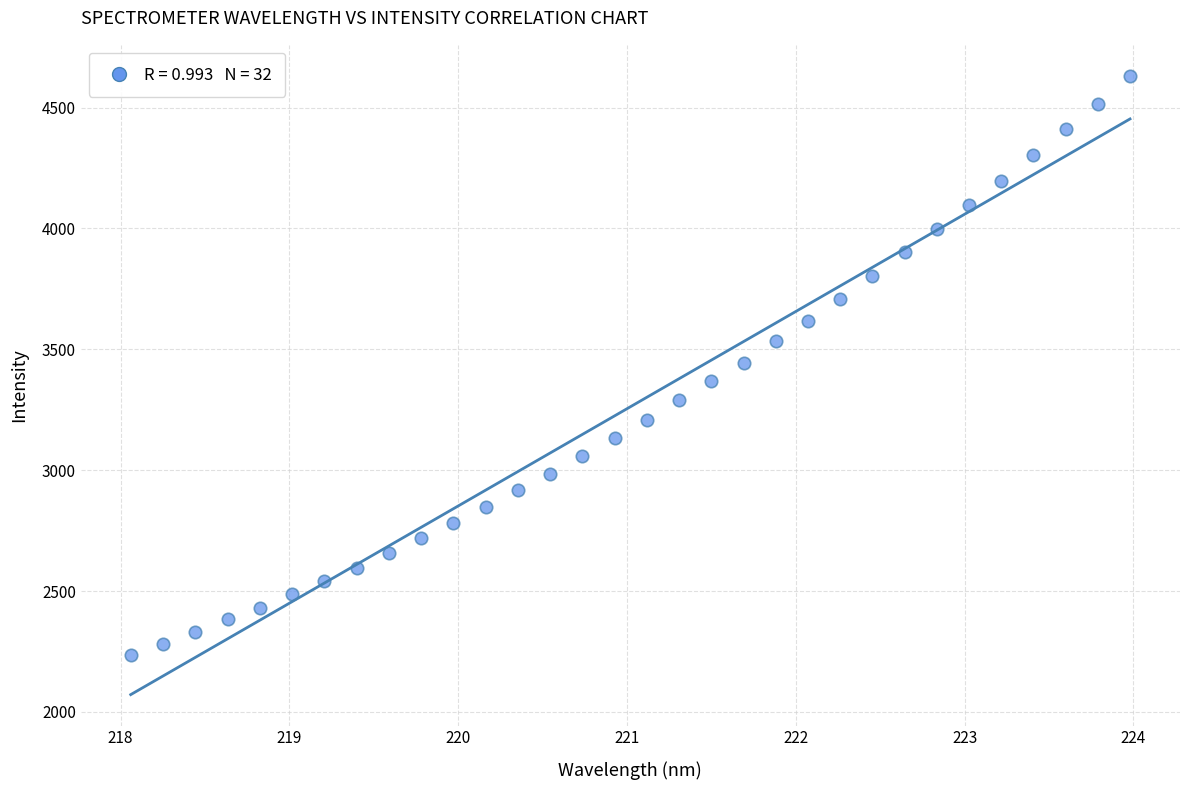

What is the range of X values (max minus min)?

5.9